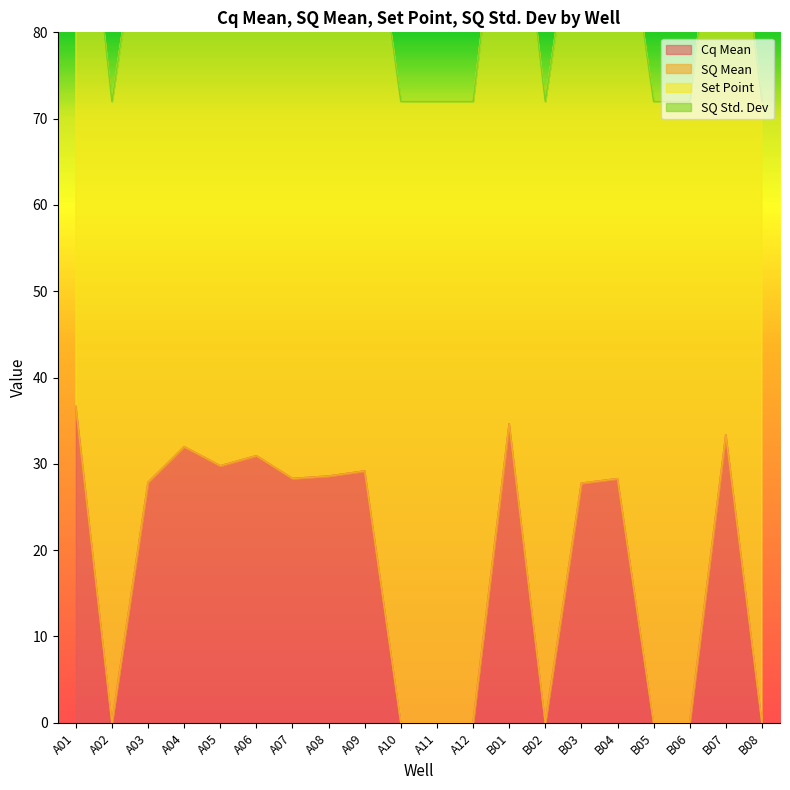

What position from the right is A09?

12